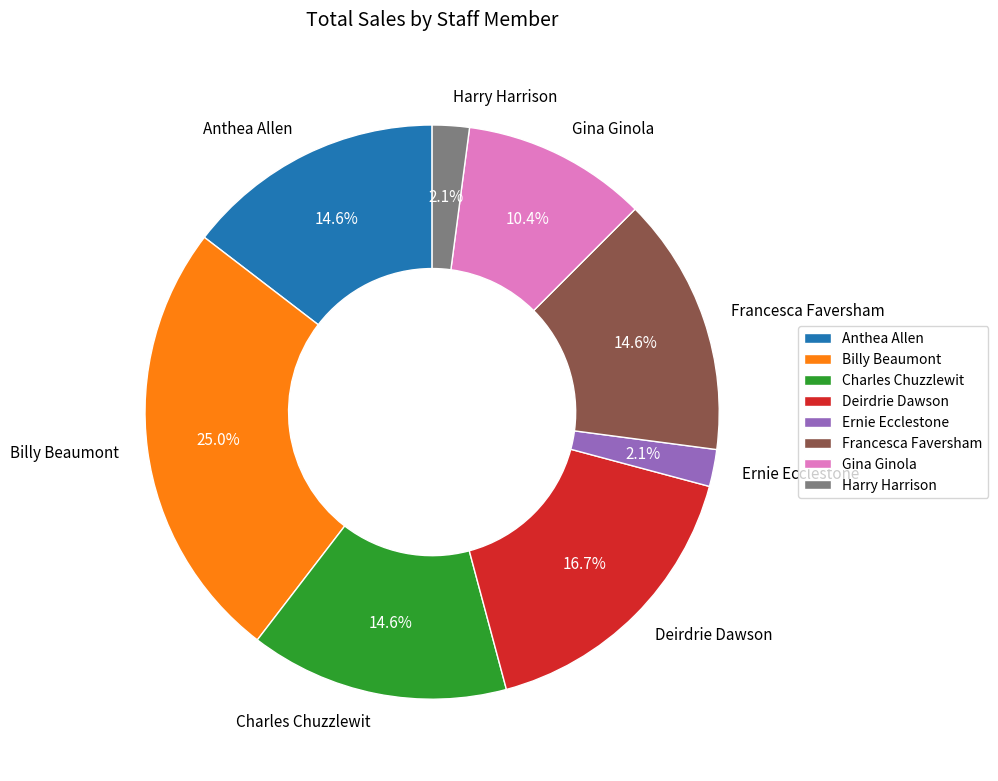

What portion of the pie excludes Anthea Allen?

85.4%